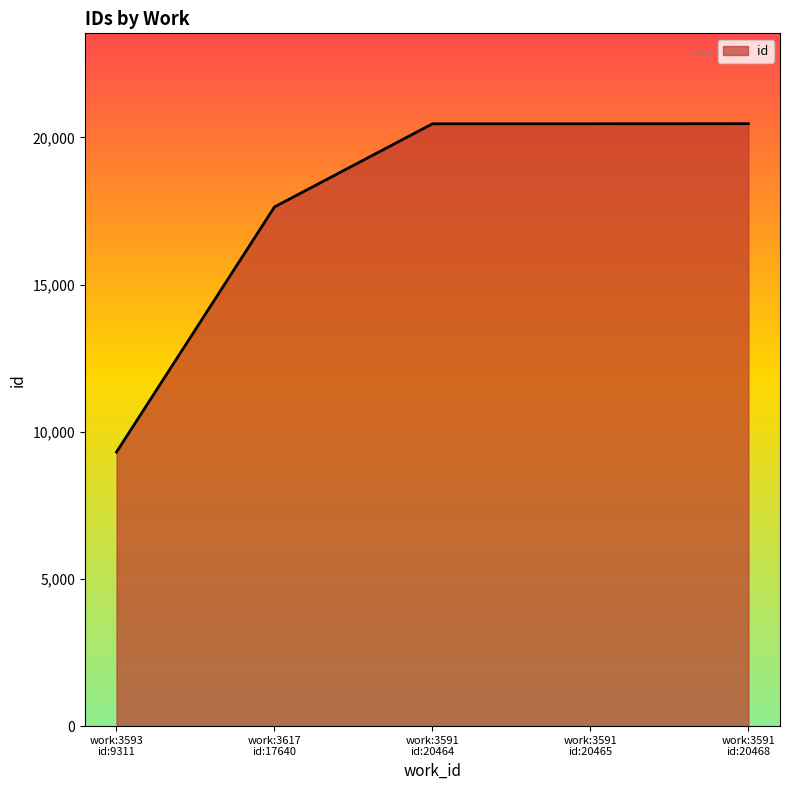

How many values are below 20464?

2